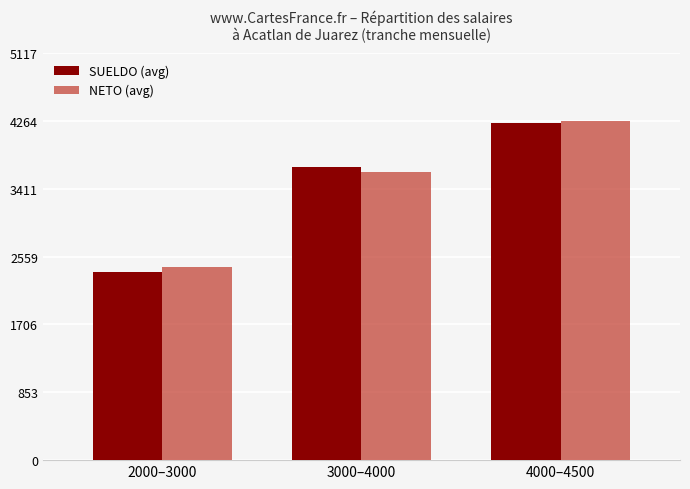

Which series has the largest range (max minus min)?

SUELDO (avg)